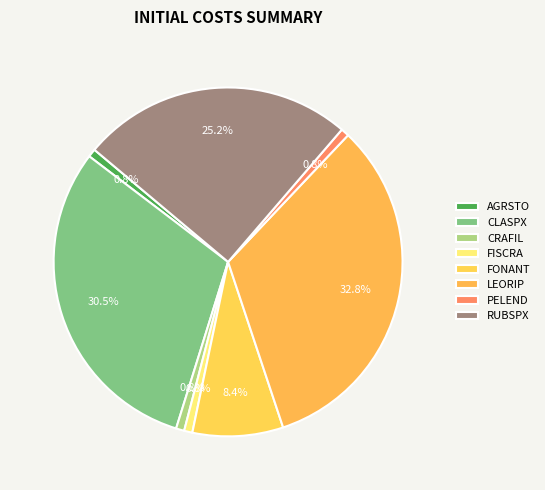

Is it true that FONANT is 1% of the pie?

False